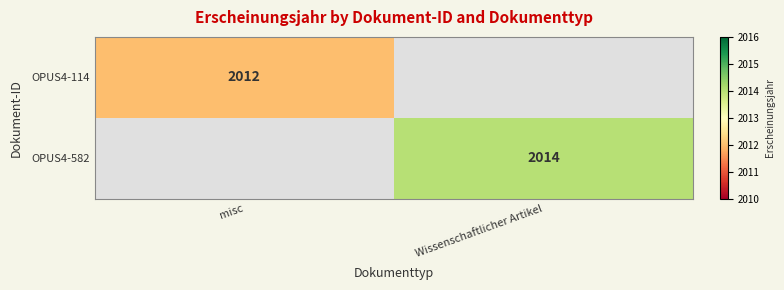

Is it true that OPUS4-582 equals 2014 at Wissenschaftlicher Artikel?

True